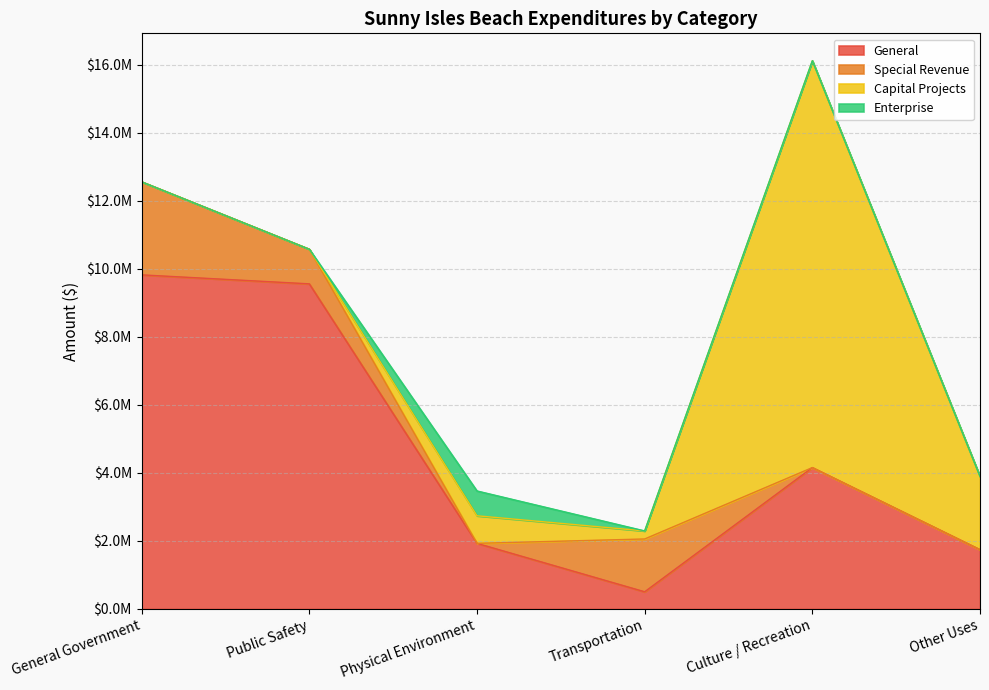

Between Public Safety and Transportation, which series saw the biggest shift?

General